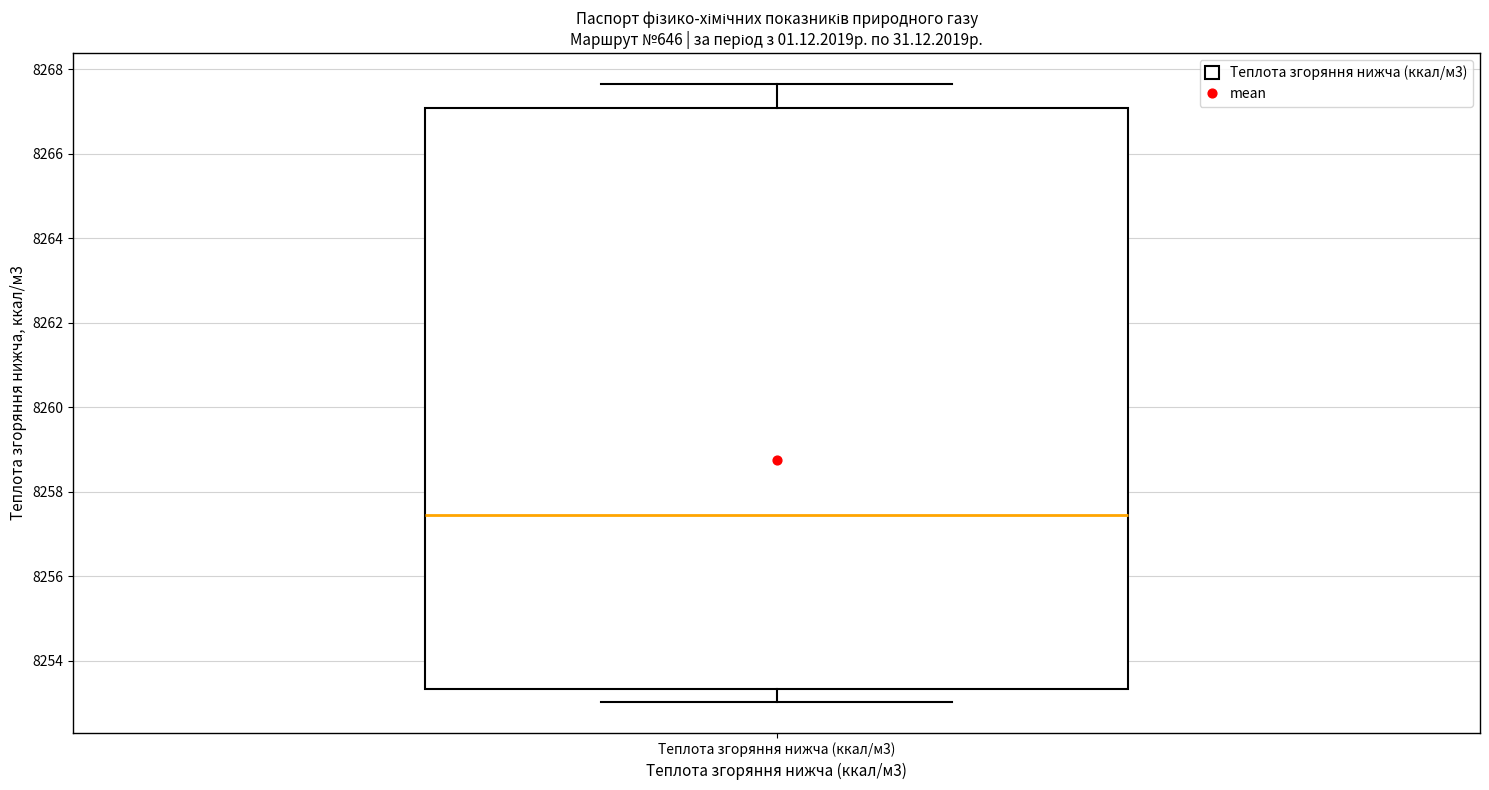

Transcribe this box plot: give where the median line is, the range the box spans, and where the two whiskers end, as read against the y-axis. The values are not printed on the chart, so give them approximately, as read against the axis.

median 8257.4, box 8253.4 to 8267.0, whiskers 8253.0 to 8267.6